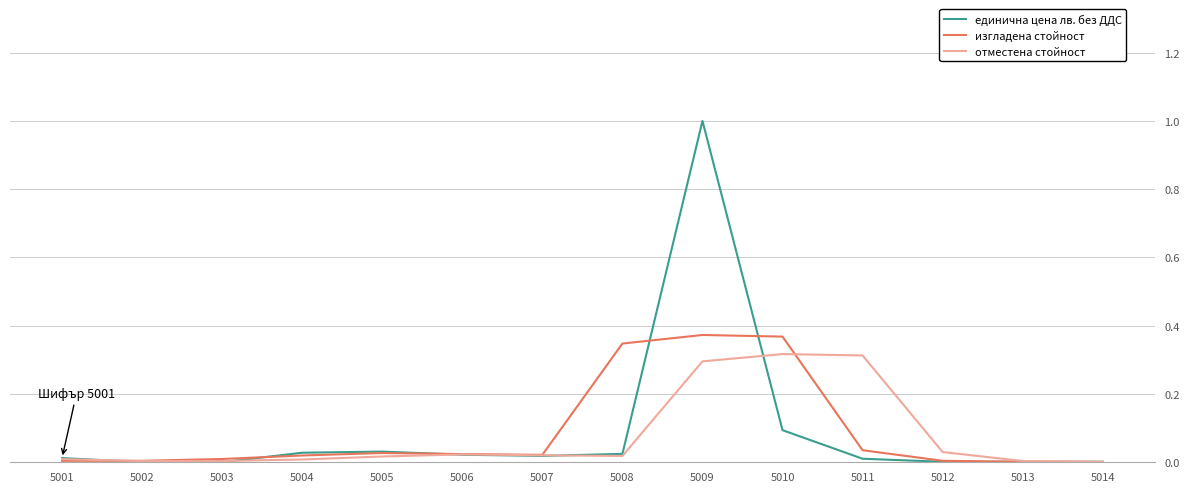

Is the value of единична цена лв. без ДДС at 5004 greater than the value of отместена стойност at 5002?

Yes